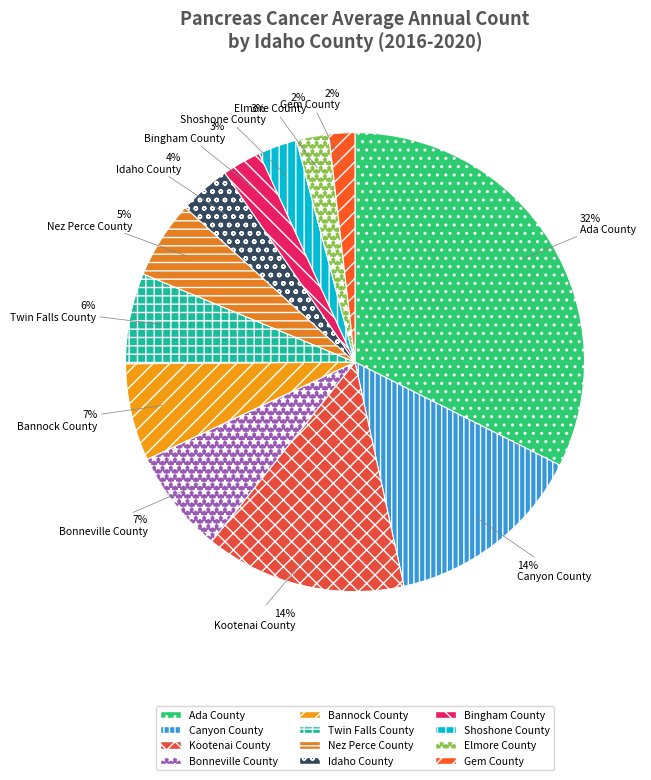

How many slices are in this pie chart?

12